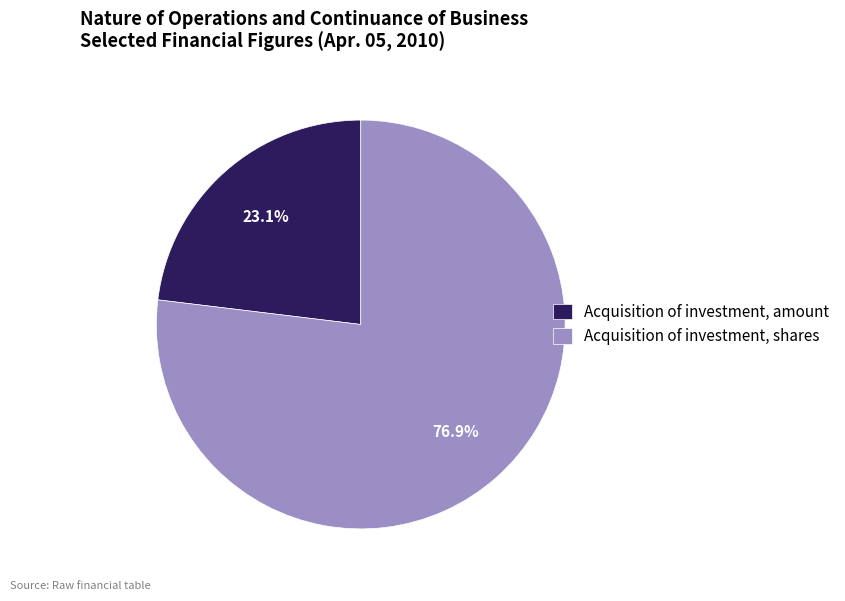

Combined, do Acquisition of investment, shares and Acquisition of investment, amount account for over 50%?

Yes